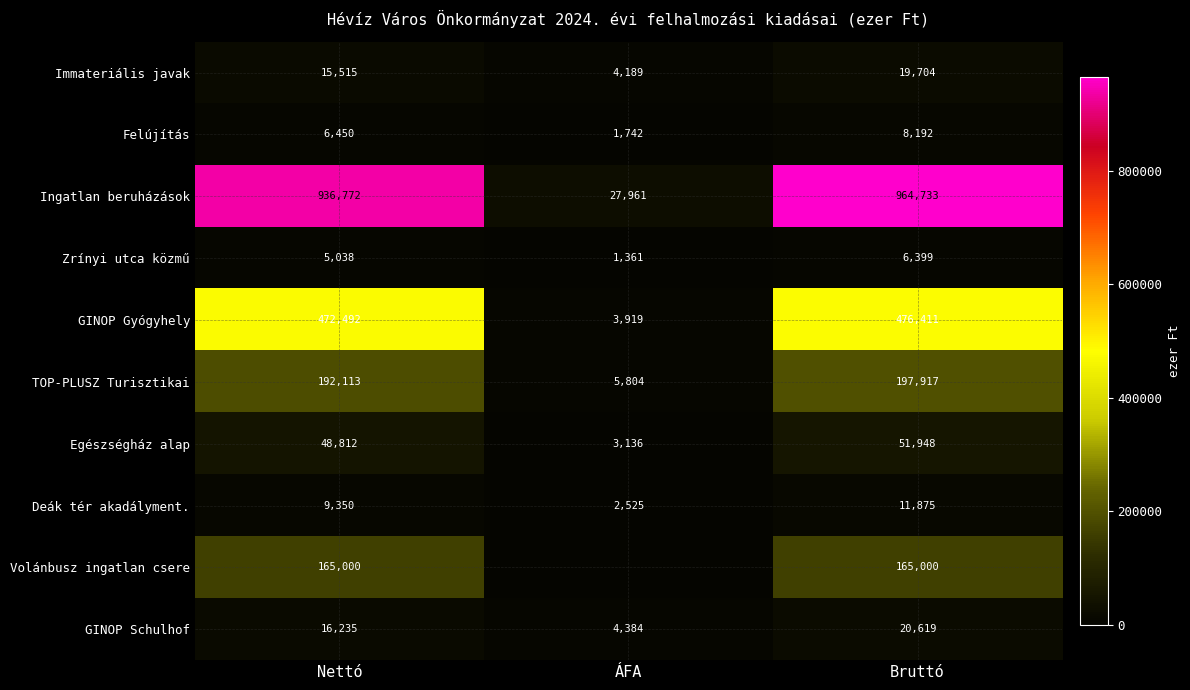

Count the number of categories in the chart.

3